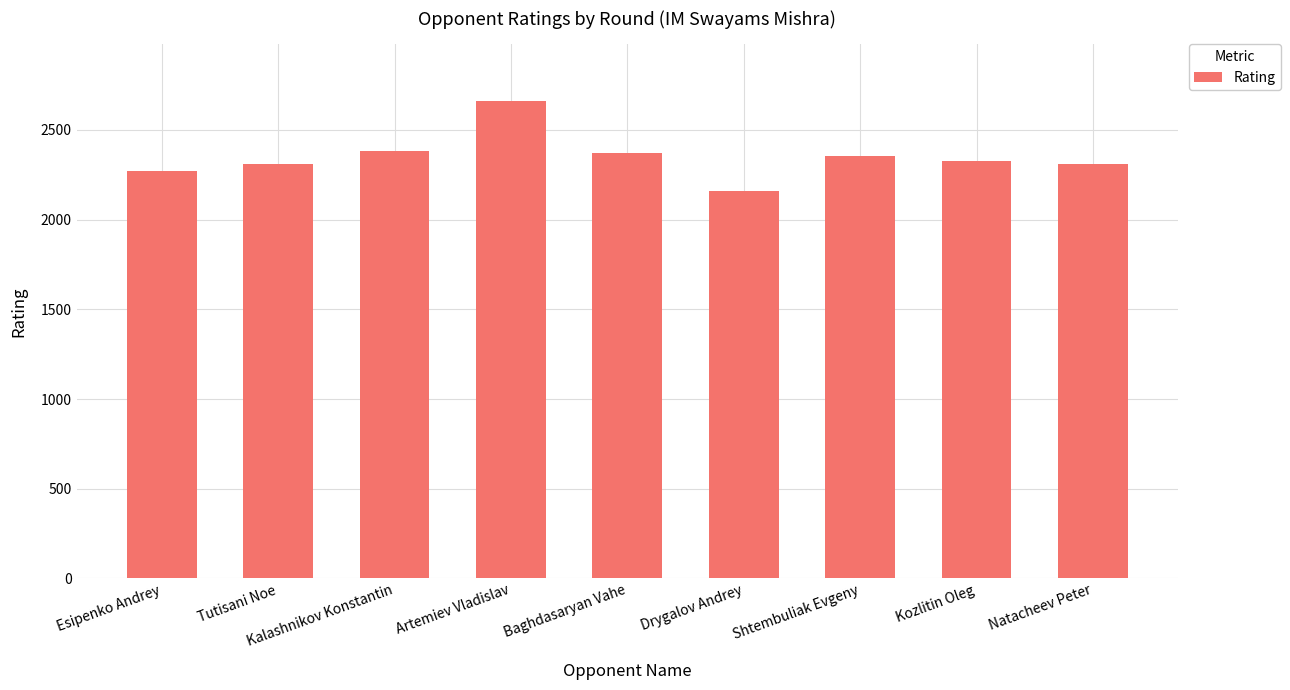

Read the value at Drygalov Andrey, to the nearest 10.

2160